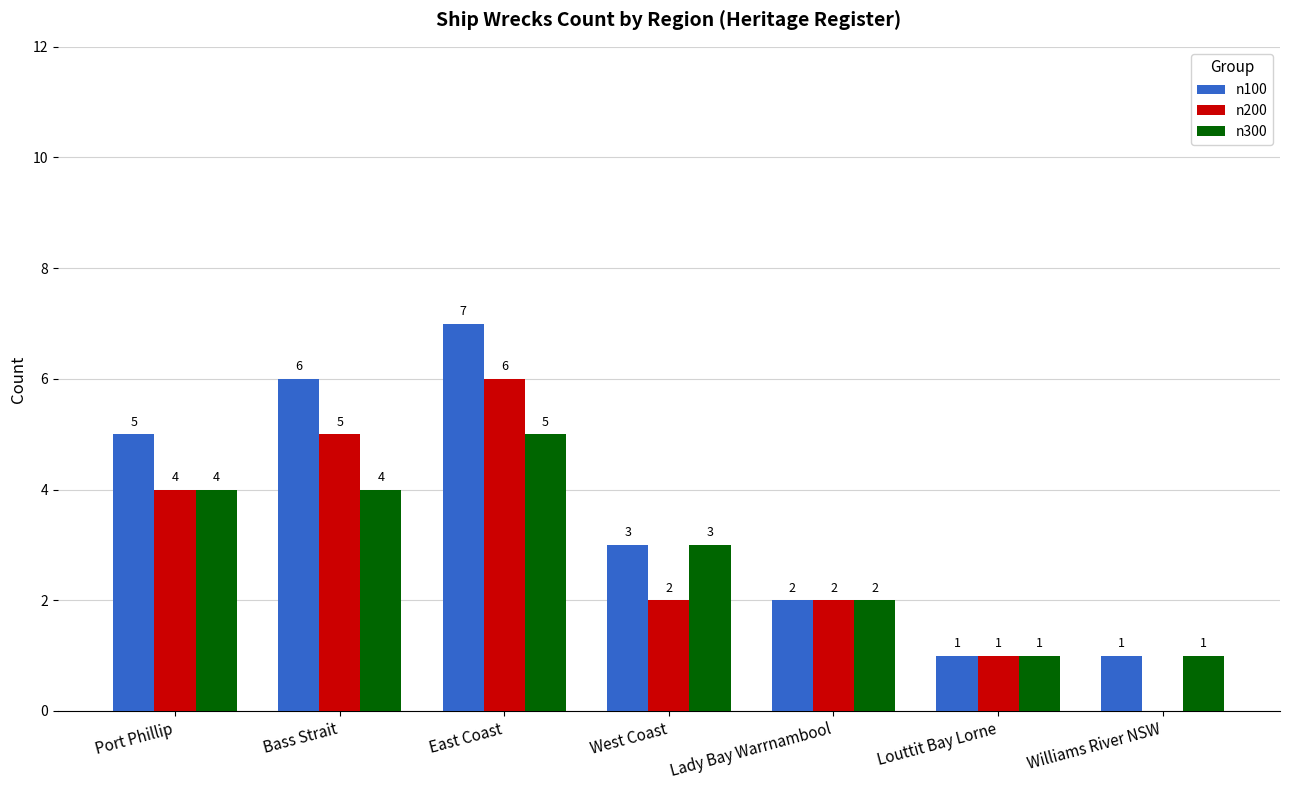

At which category is the sum across all series the highest?

East Coast